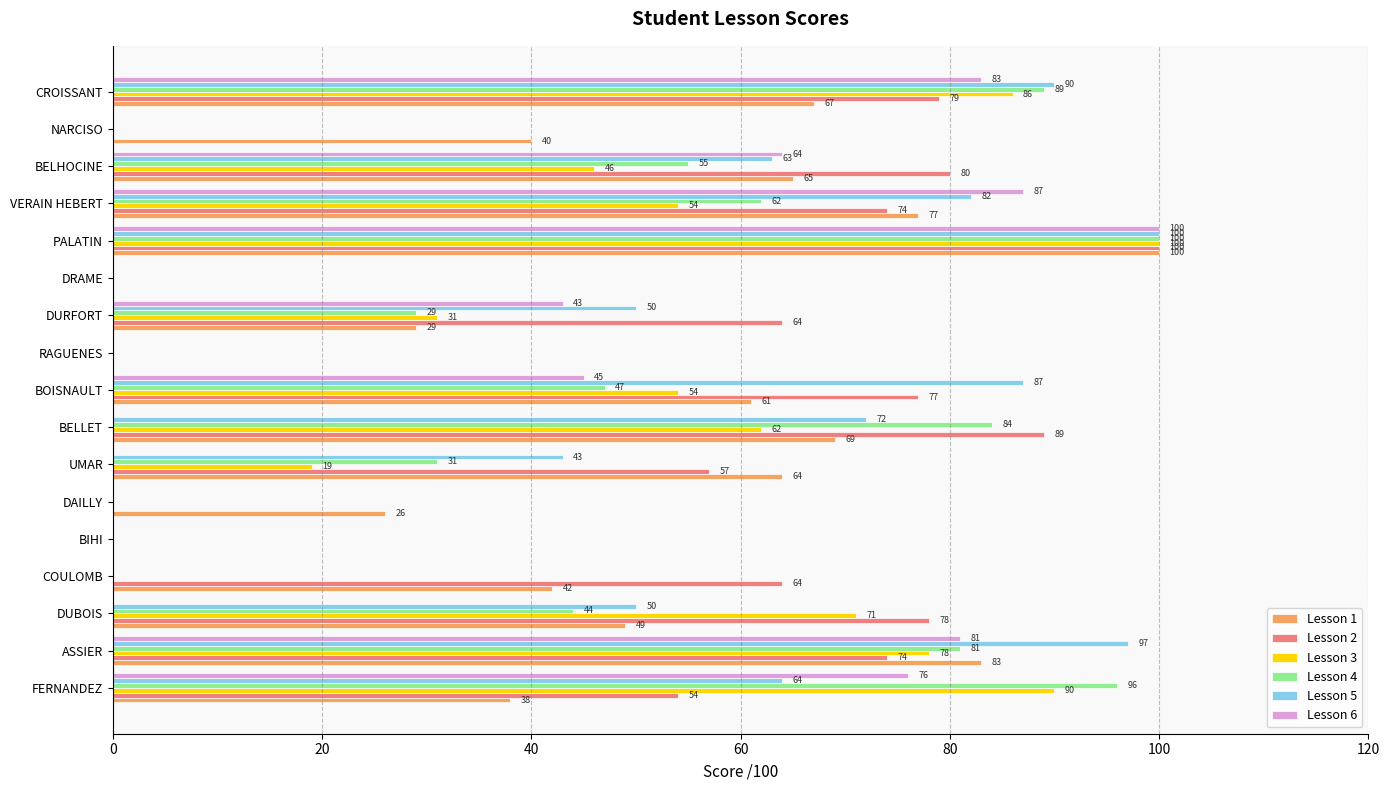

Which series changed the most between UMAR and CROISSANT?

Lesson 6